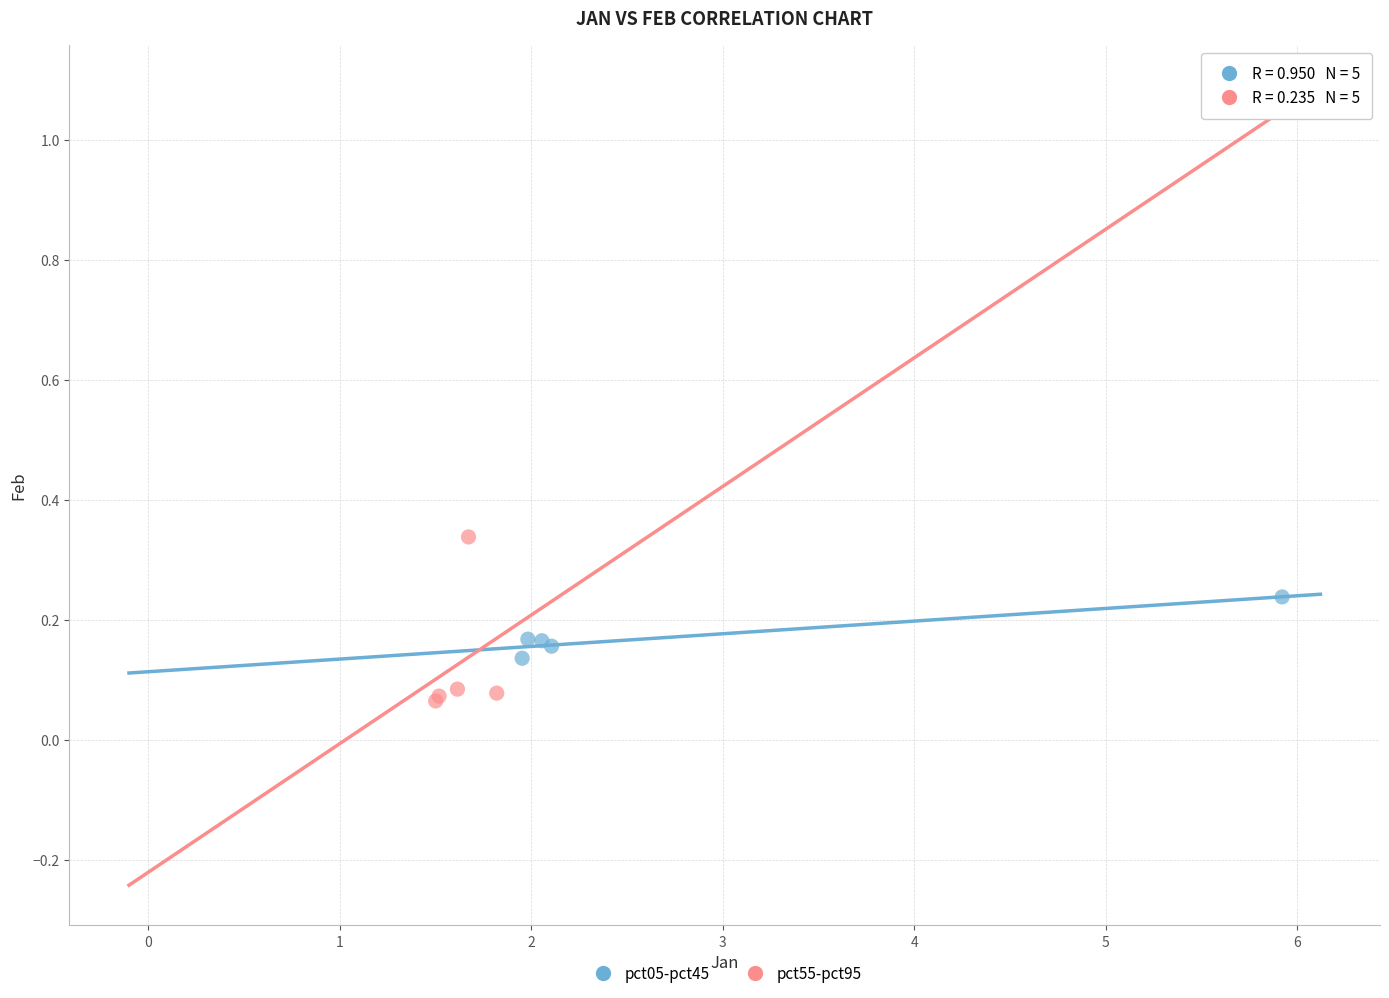

Which series has the largest Y range (max minus min)?

pct55-pct95